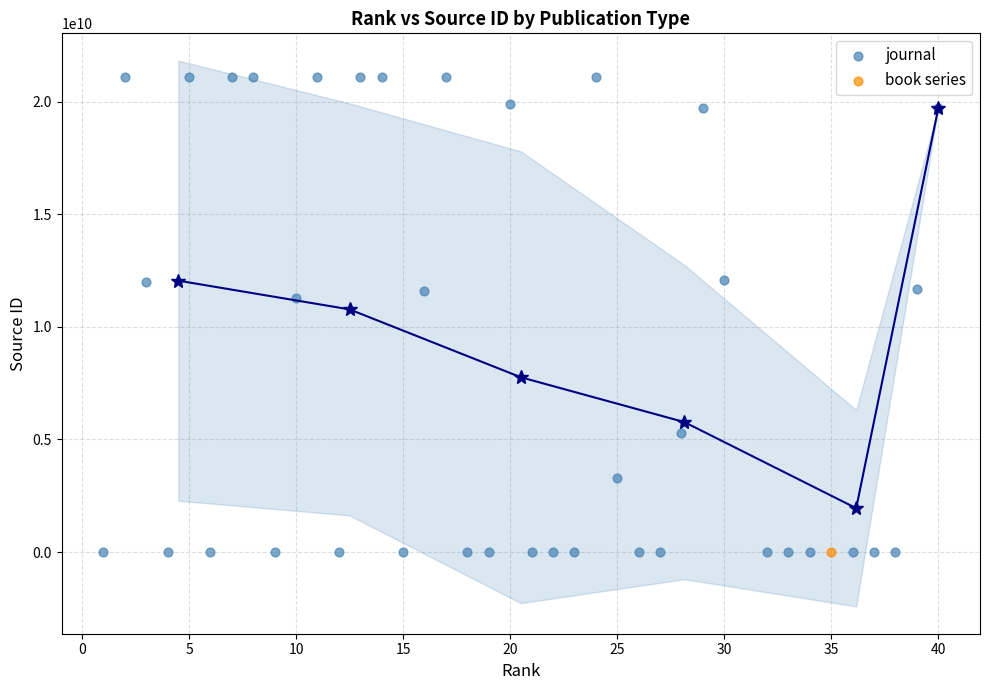

What are all the series names shown in the legend?

journal, book series